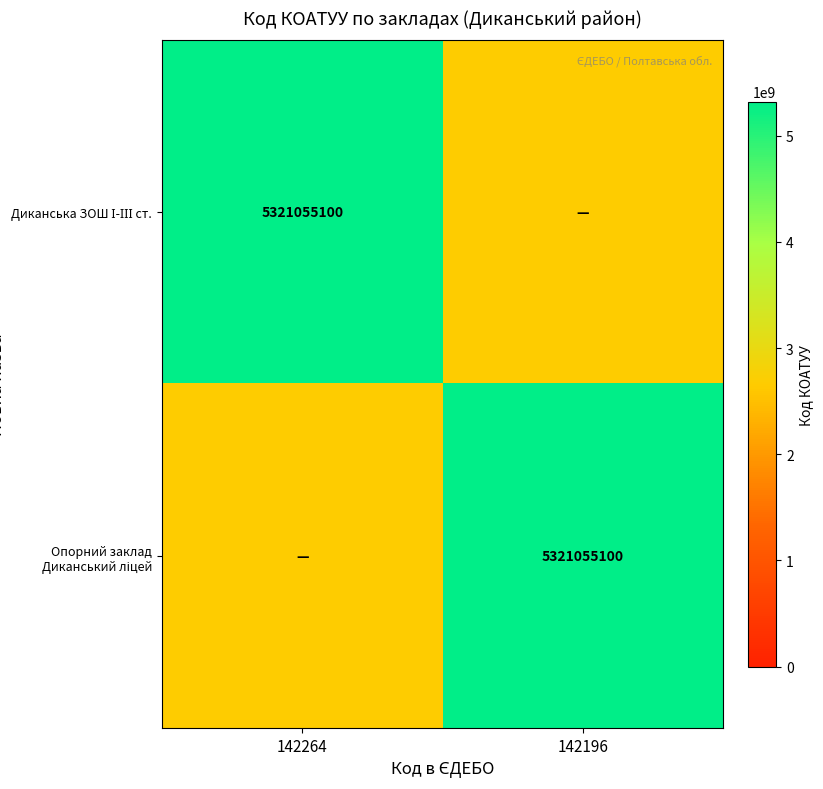

What is the maximum value for Диканська ЗОШ І-ІІІ ст.?

5321055100